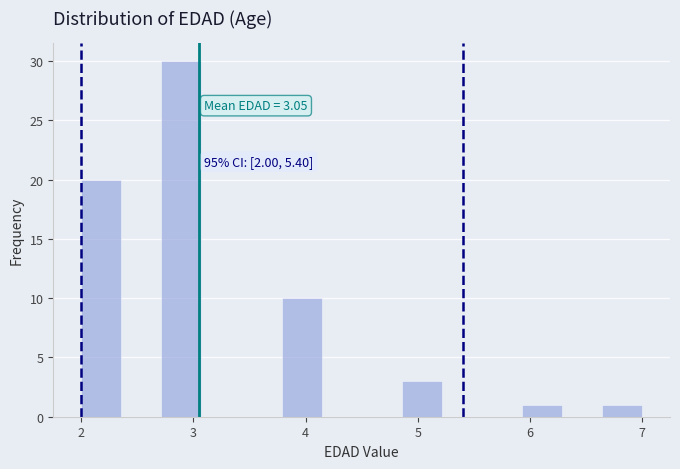

Read against the x-axis, roughly where is the centre of the tallest bar?

2.9